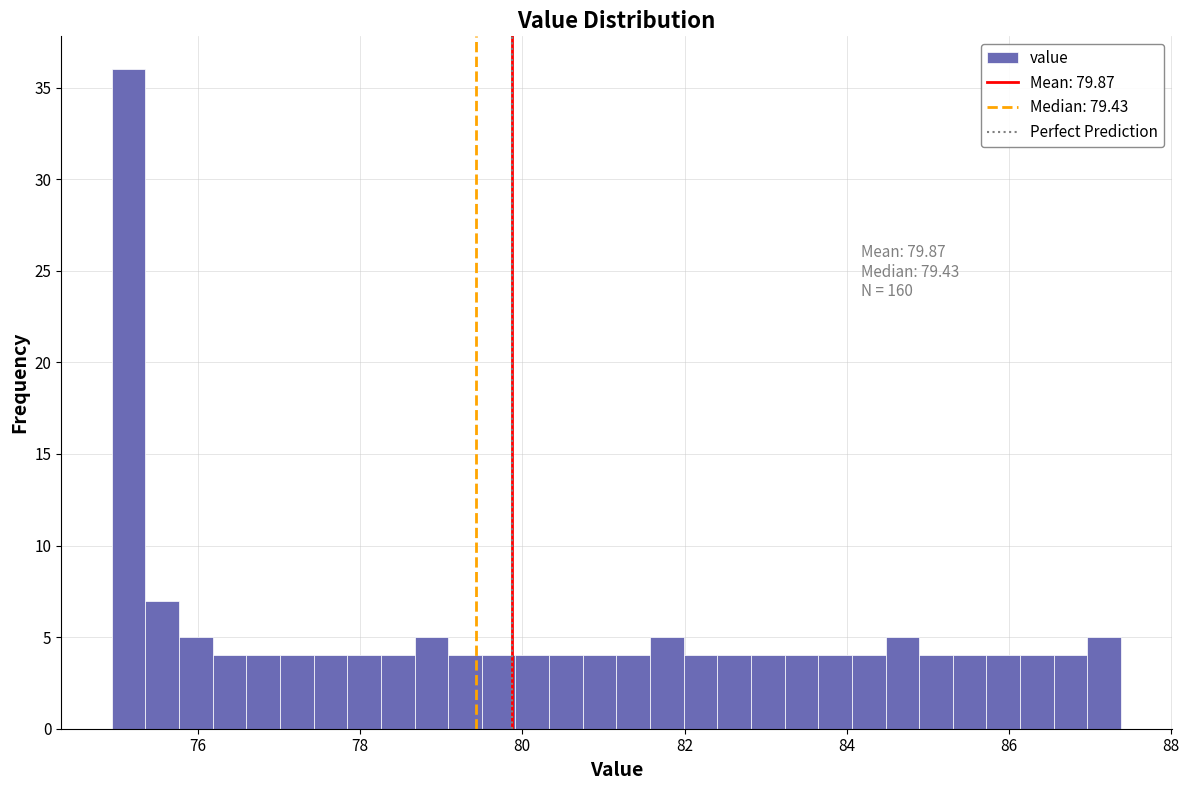

Read against the x-axis, roughly where is the centre of the tallest bar?

75.2